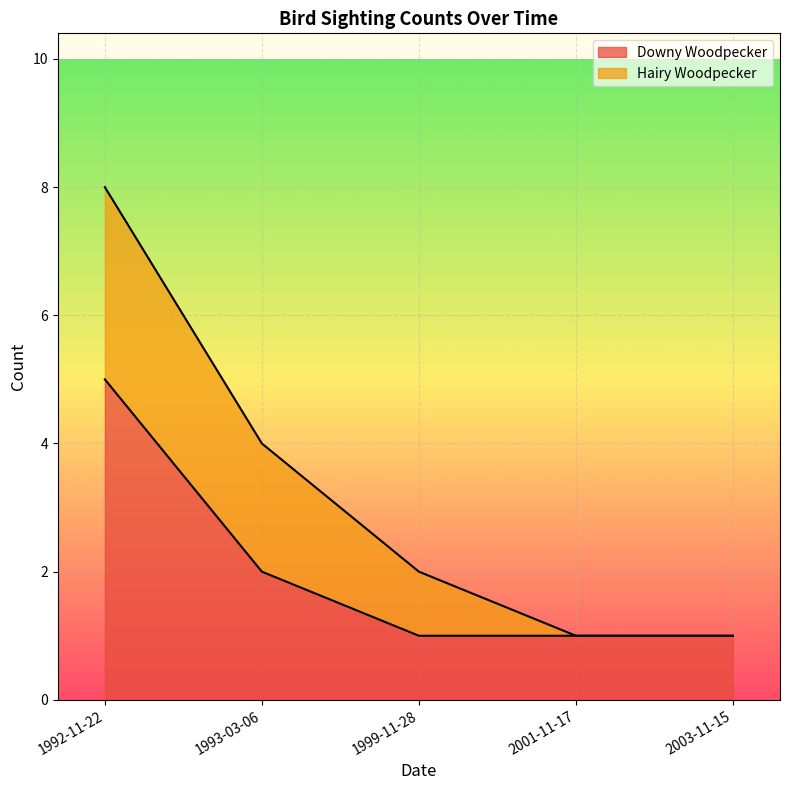

Reading right to left, list all the values displayed in this chart.

2003-11-15=1	2001-11-17=1	1999-11-28=1	1993-03-06=2	1992-11-22=5